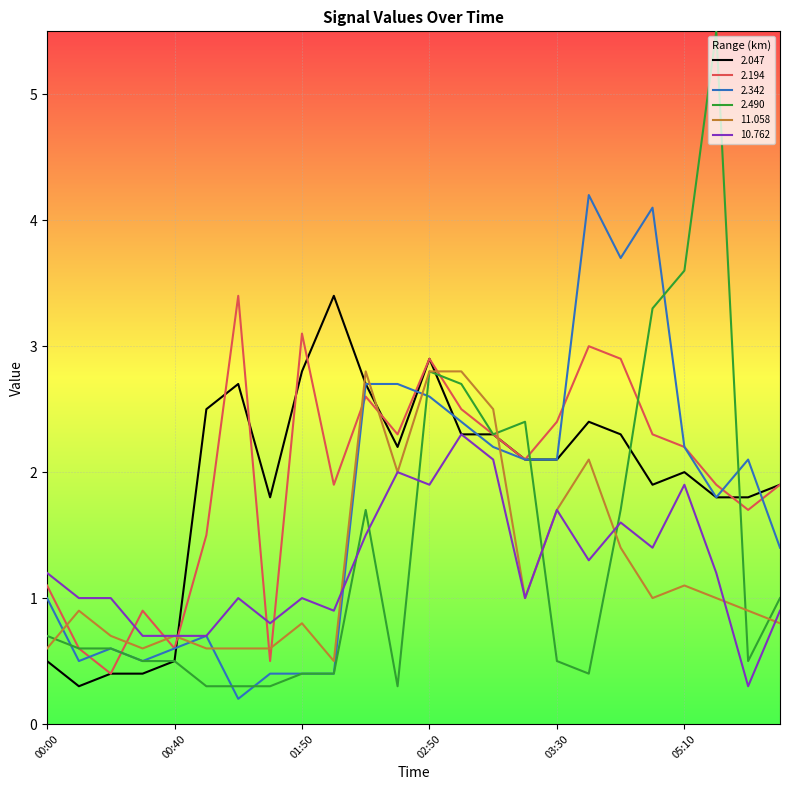

True or false: 2.194 and 11.058 intersect in this chart.

True